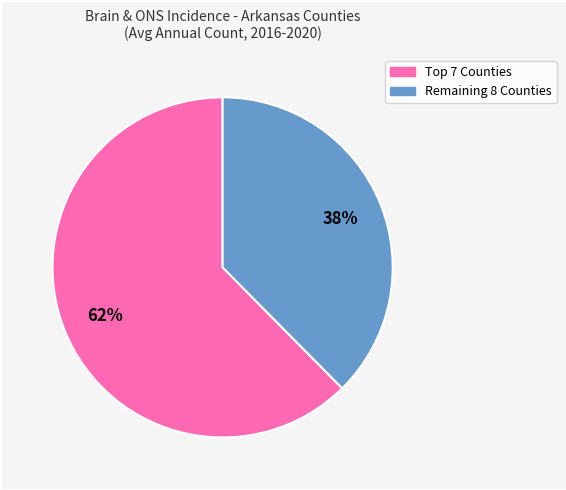

To the nearest percent, what is the average slice percentage?

50%